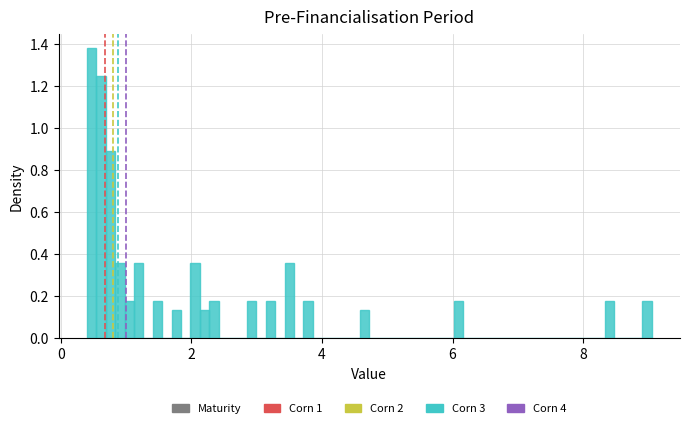

Read against the x-axis, roughly where is the centre of the tallest bar?

0.4